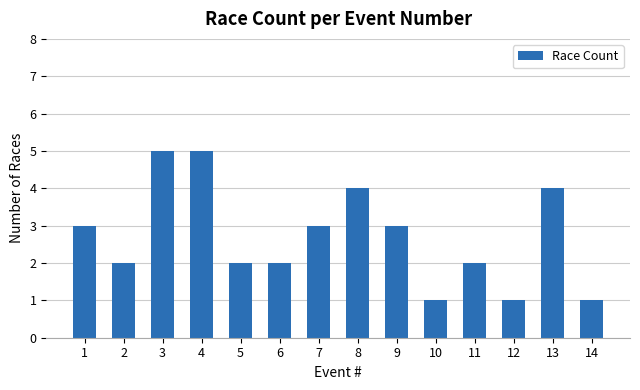

How many bars are there in total?

14